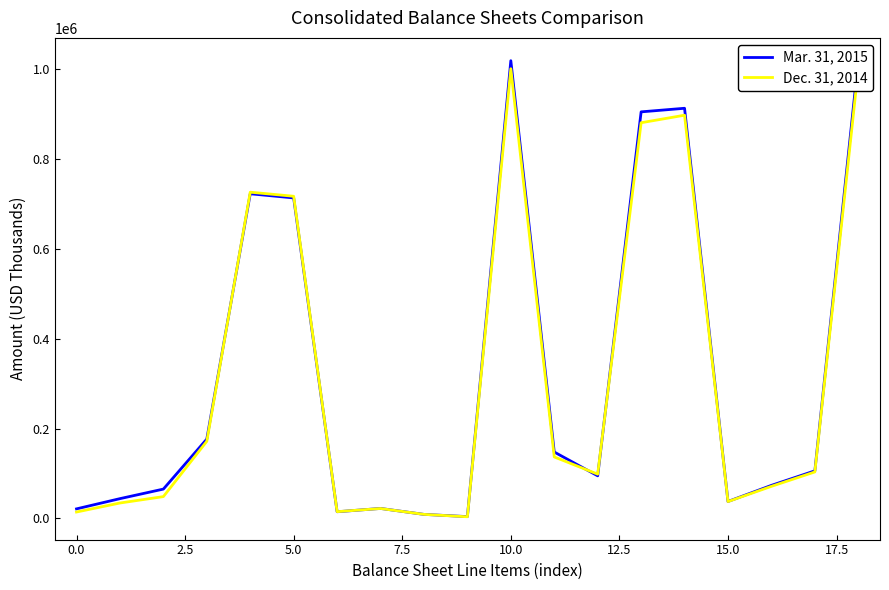

Rank the series by their average value, from highest to lowest.

Mar. 31, 2015, Dec. 31, 2014